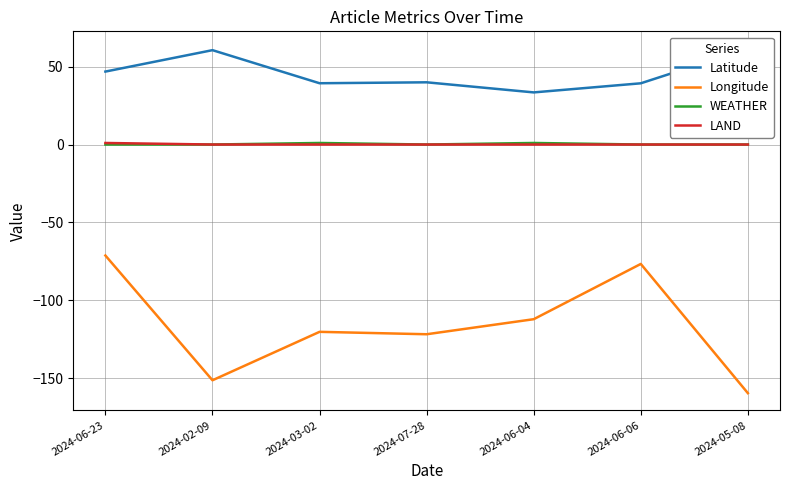

Between 2024-06-23 and 2024-06-04, which is larger?

2024-06-23